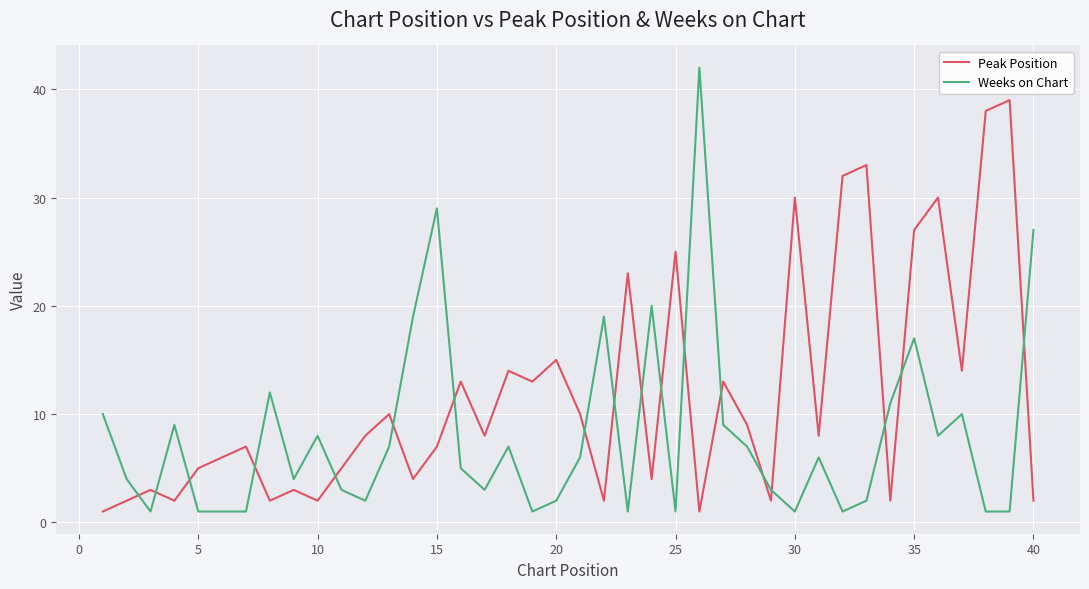

List the series in order of their overall mean, highest first.

Peak Position, Weeks on Chart